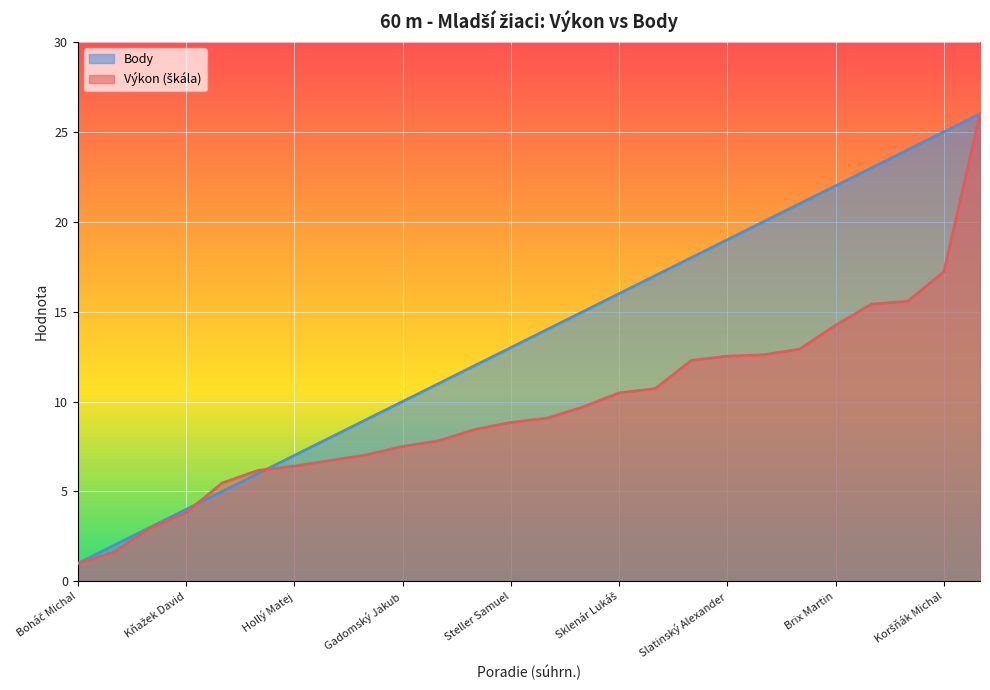

How many series are shown in this chart?

2